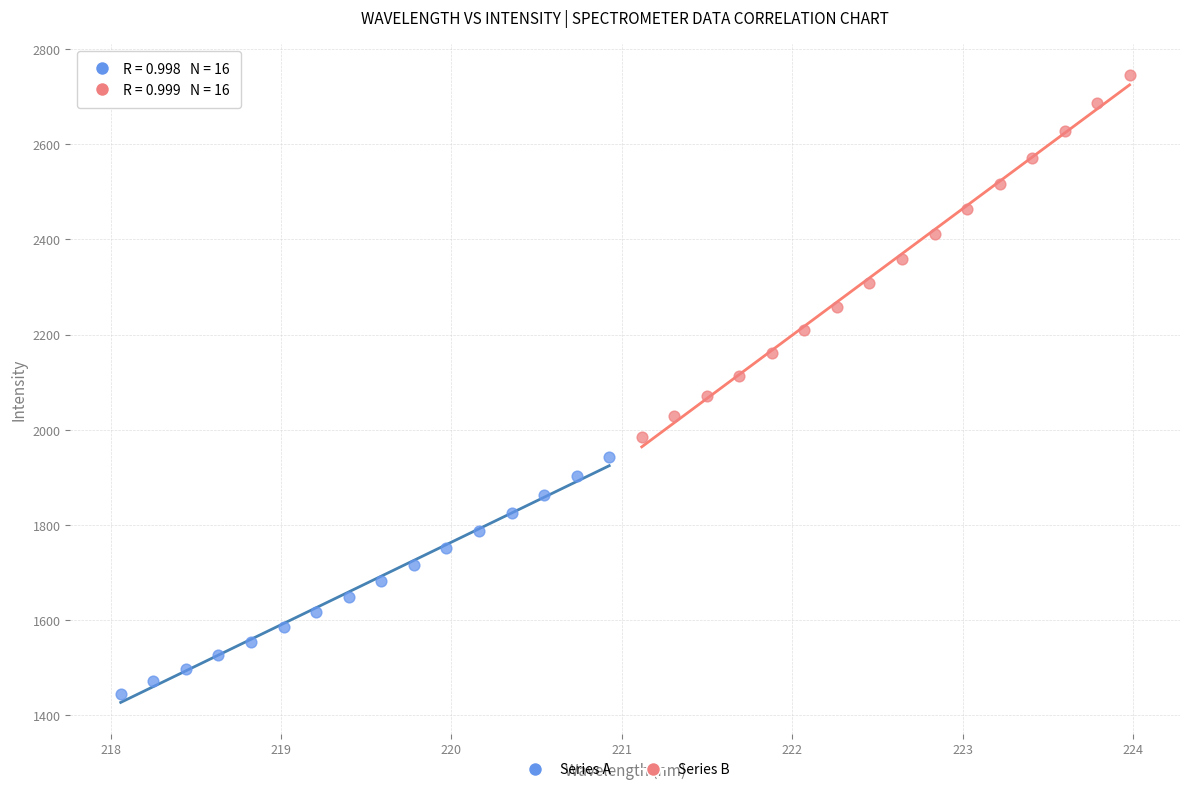

Which series reaches the maximum Y coordinate?

Series B